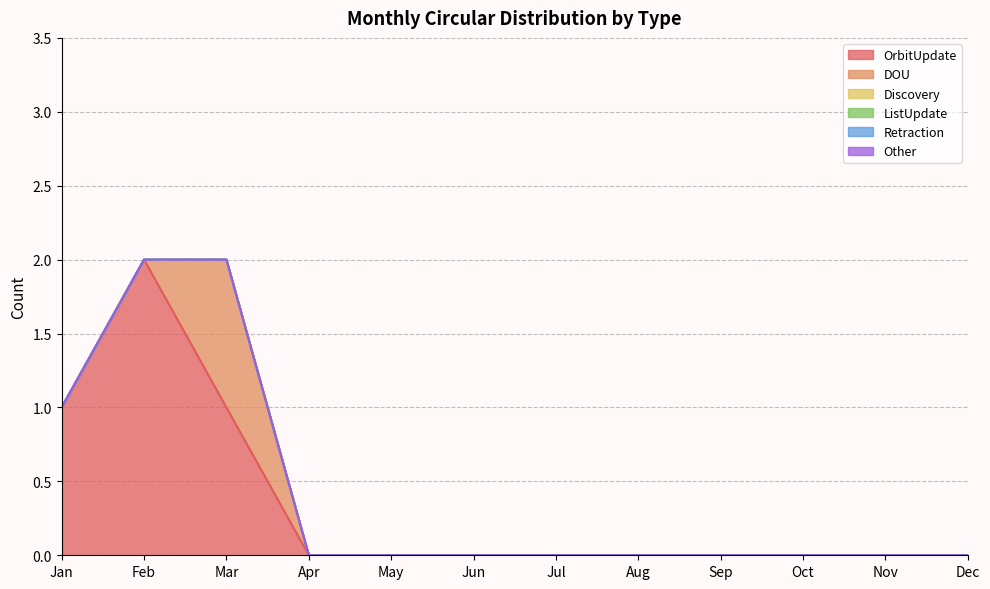

List the labels in order of OrbitUpdate value, smallest first.

Apr, May, Jun, Jul, Aug, Sep, Oct, Nov, Dec, Jan, Mar, Feb